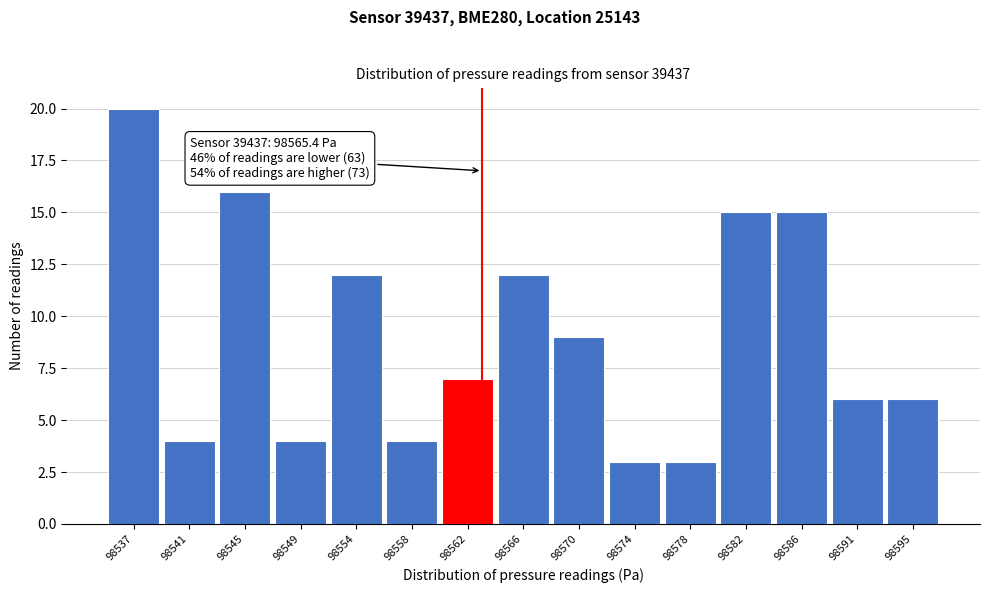

Reading left to right, what are all the values shown in this chart?

98537=20	98541=4	98545=16	98549=4	98554=12	98558=4	98562=7	98566=12	98570=9	98574=3	98578=3	98582=15	98586=15	98591=6	98595=6